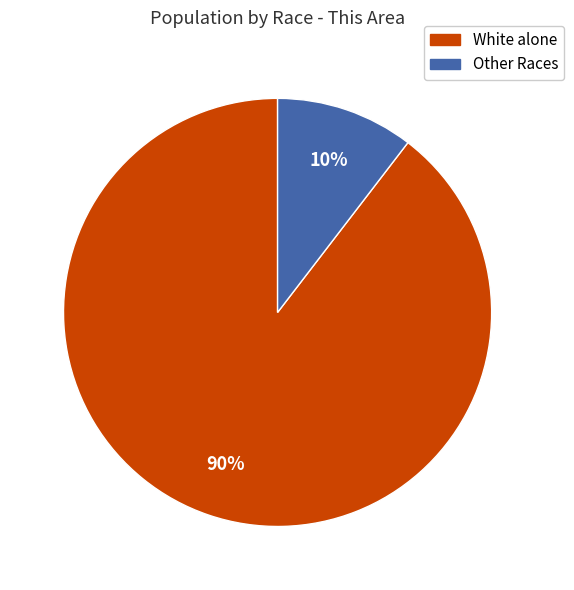

Rank the categories by value from lowest to highest.

Other Races, White alone